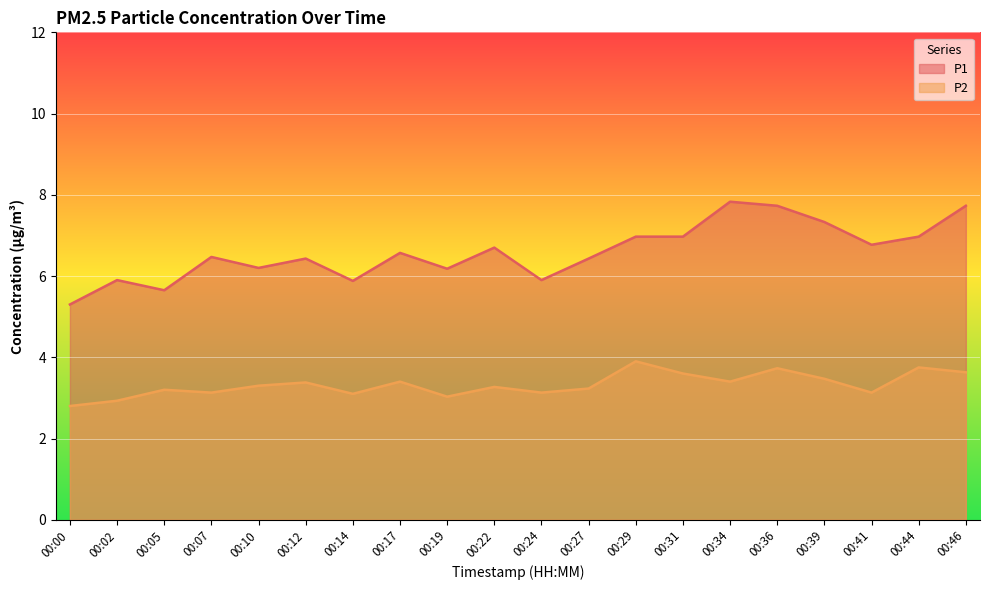

The value of P1 at 00:41 is 6.8. True or false?

True